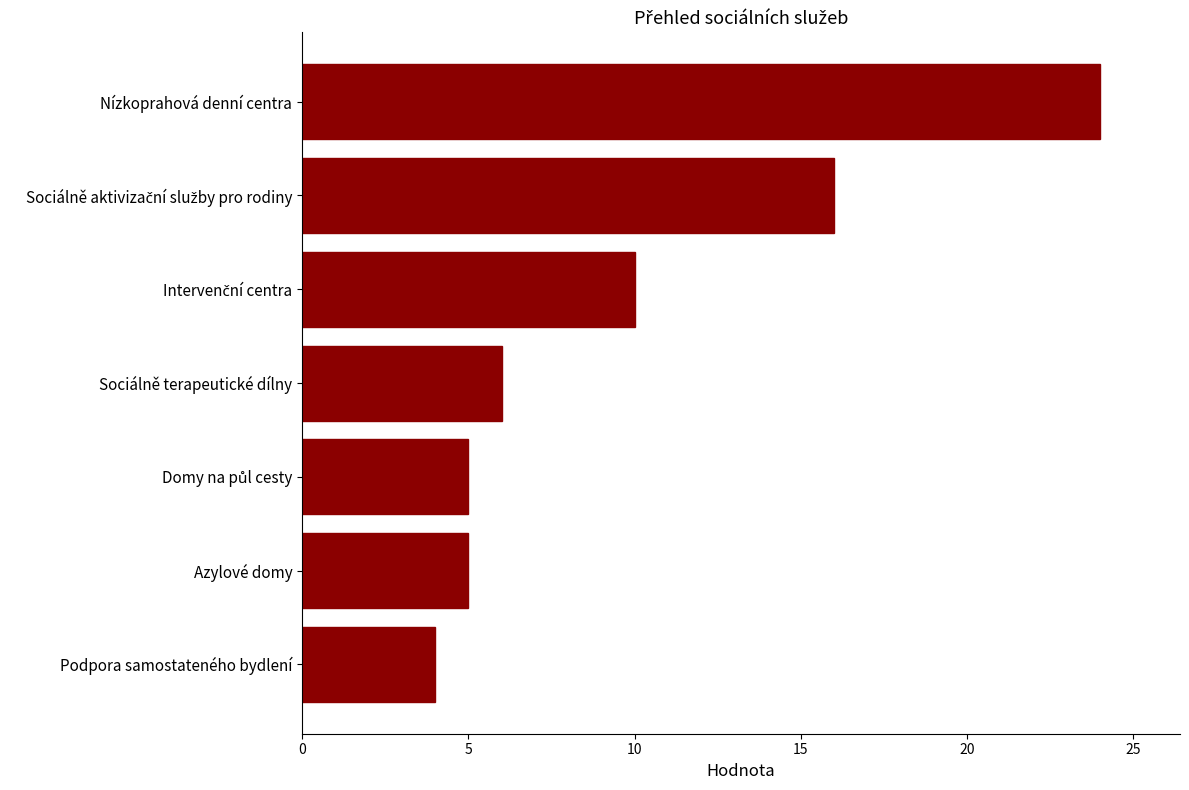

The value at Nízkoprahová denní centra is 24. True or false?

True